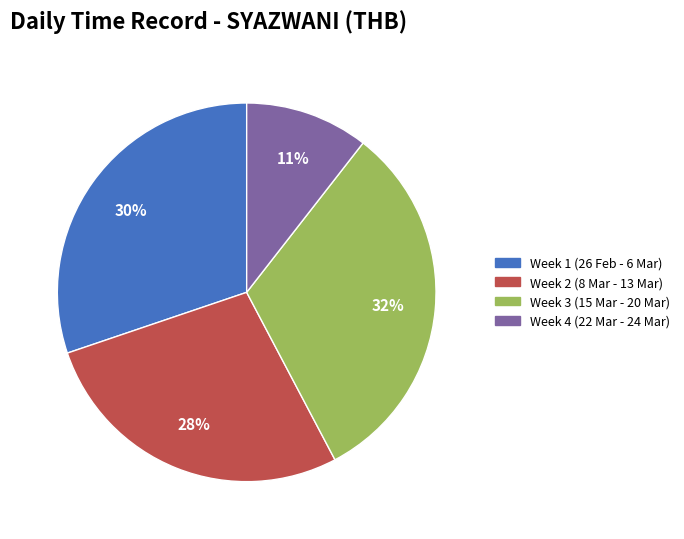

True or false: Week 4 (22 Mar - 24 Mar) accounts for 4% of the total.

False